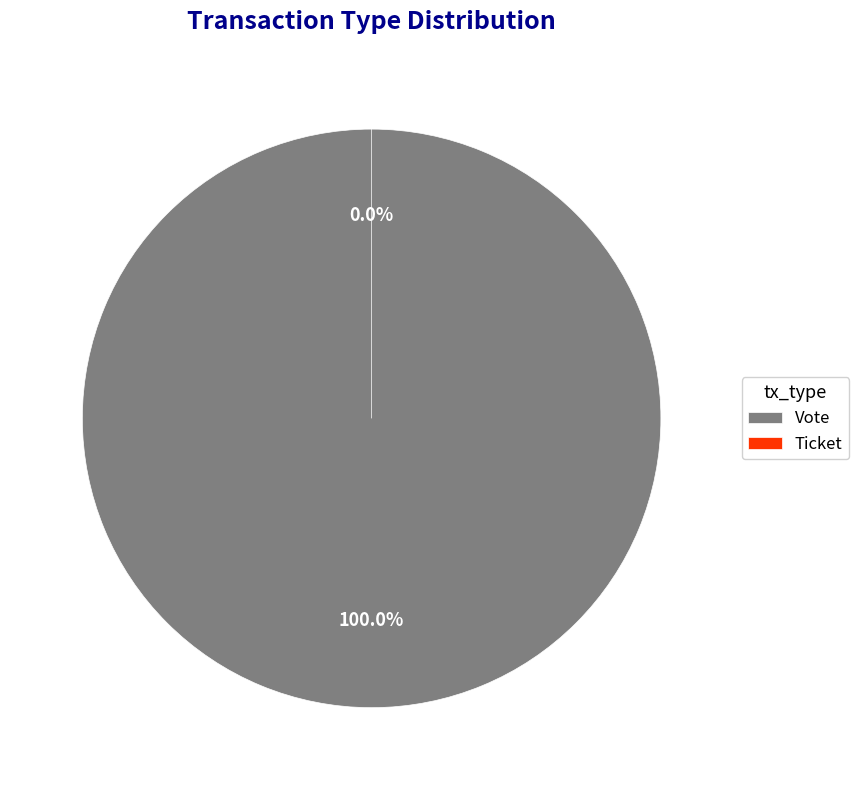

How many segments does this pie chart have?

2